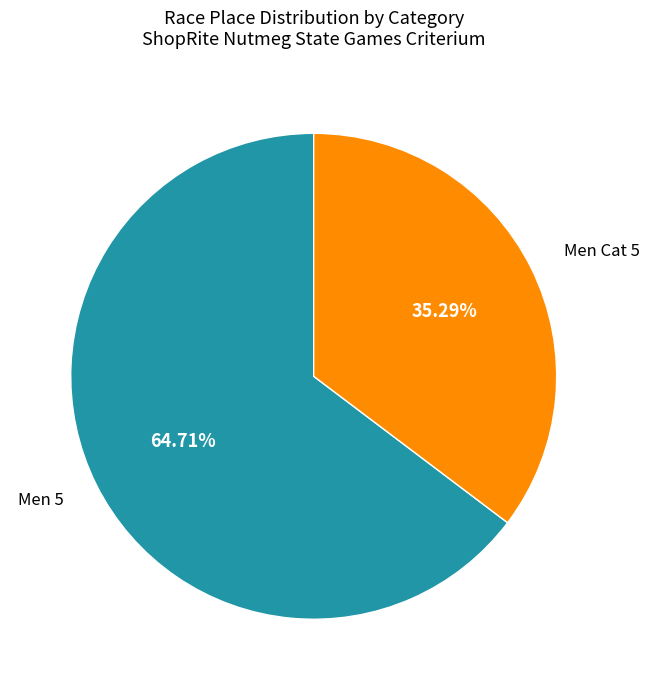

Is there a majority slice in this chart?

Yes